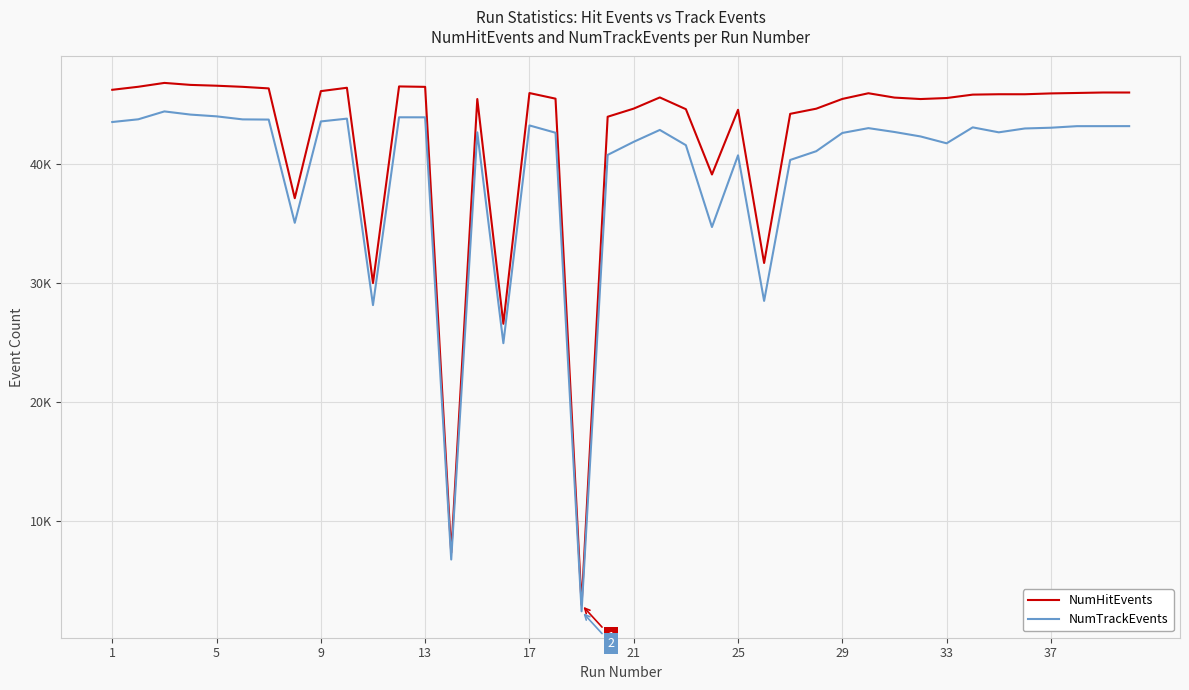

Is this an area chart (filled region under the line)?

No